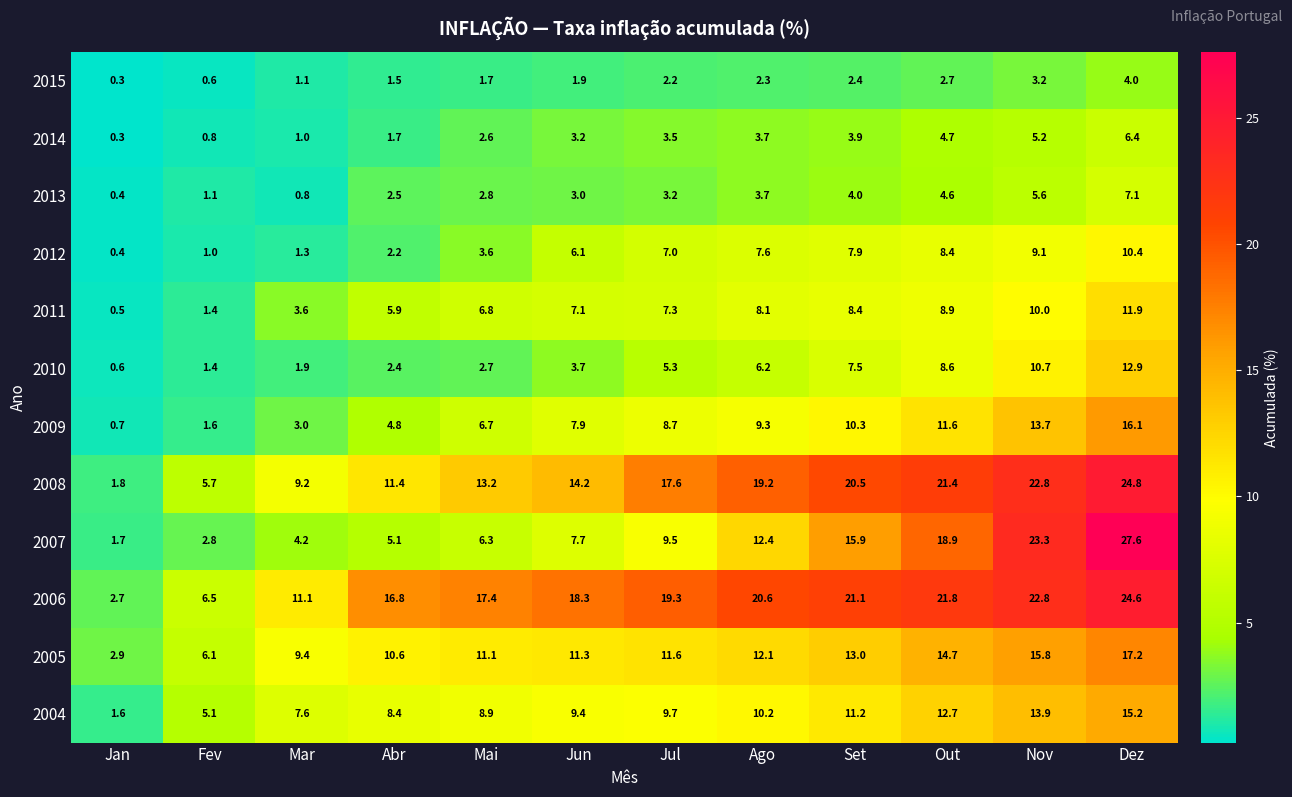

What is the difference between the 2010 values at Dez and Jun?

9.2